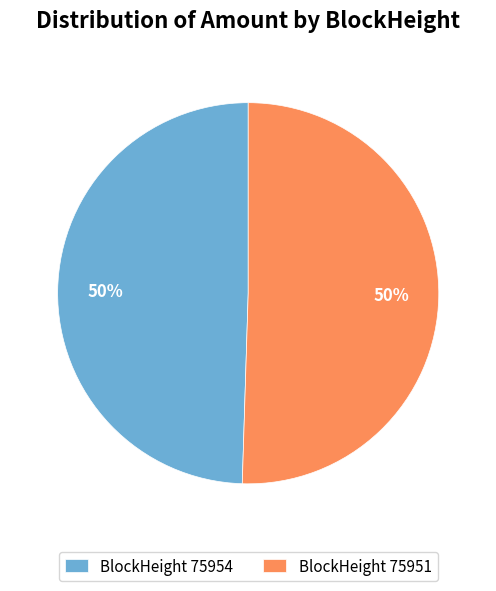

To the nearest percent, what is the combined percentage of BlockHeight 75951 and BlockHeight 75954?

100%